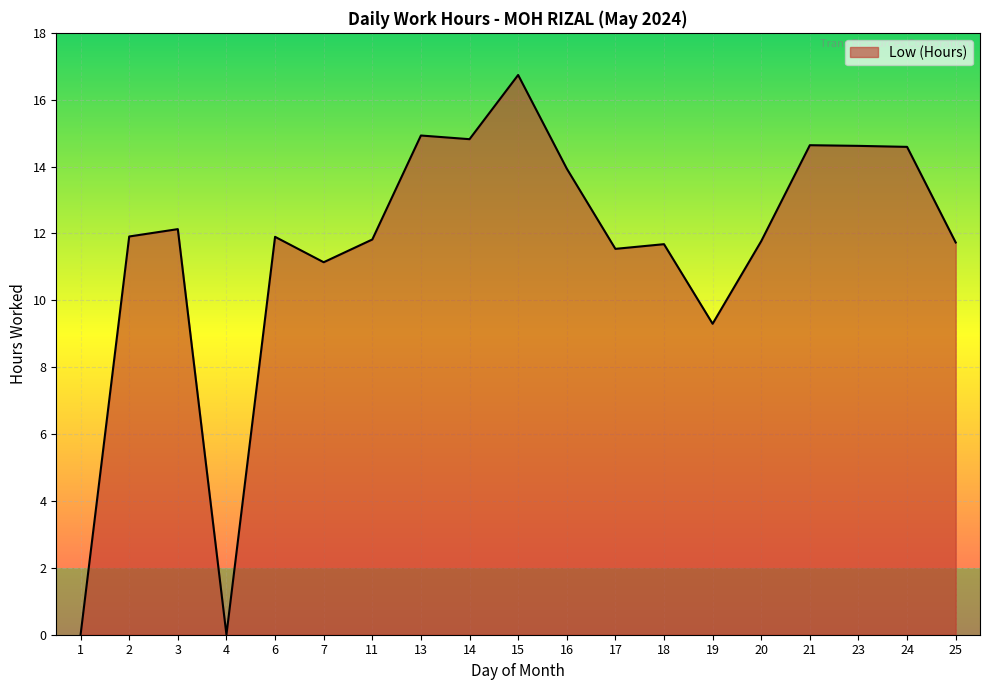

How many lines are shown in the chart?

1